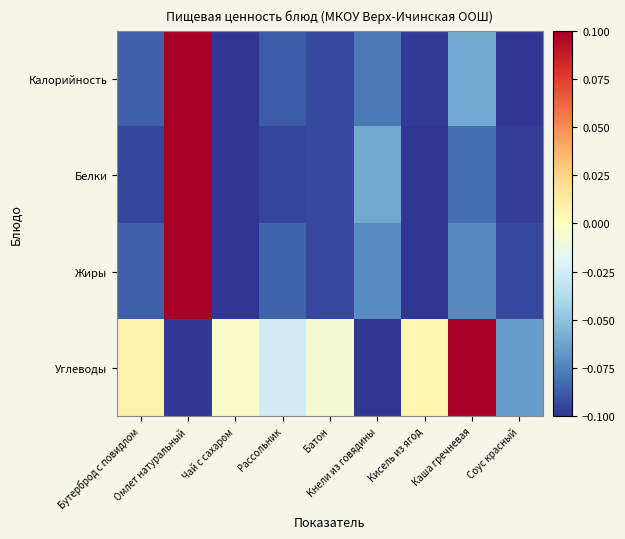

Which category has the lowest value across all series?

Чай с сахаром